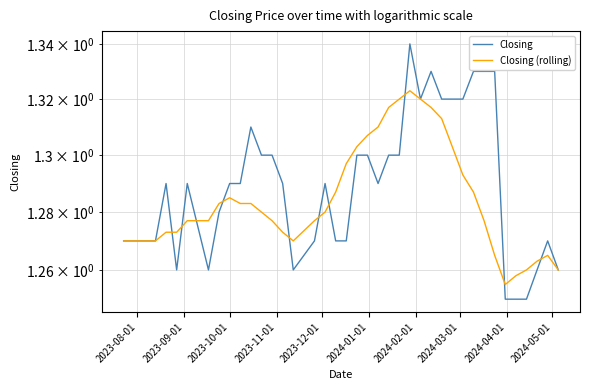

How many times do Closing (rolling) and Closing cross each other?

10